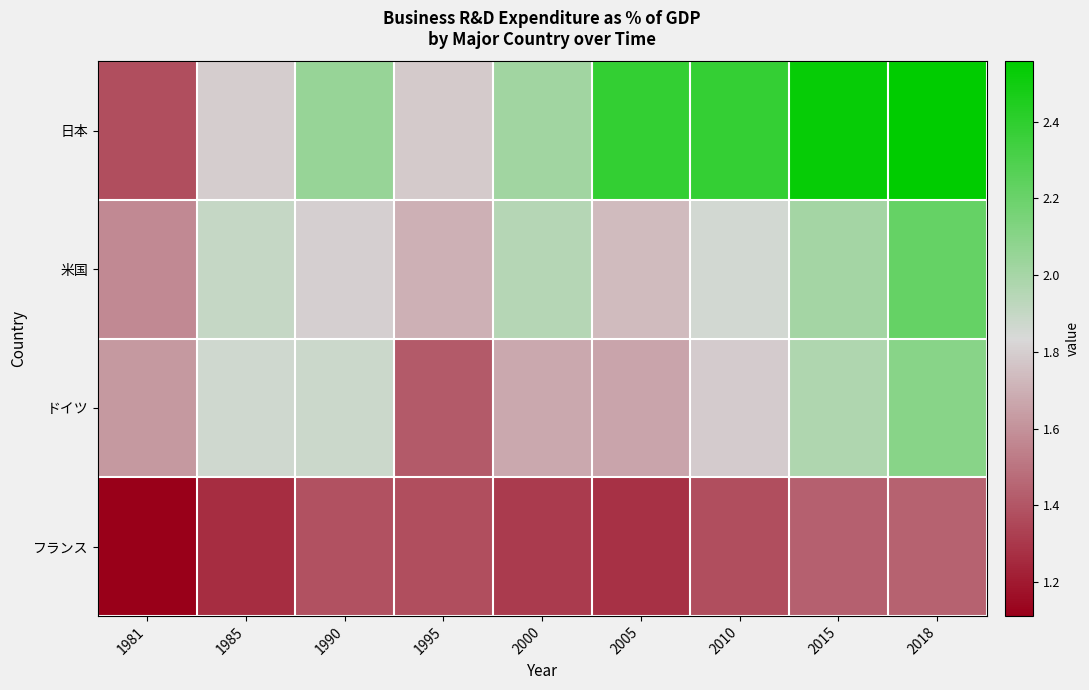

Which label corresponds to the smallest value in the chart?

1981